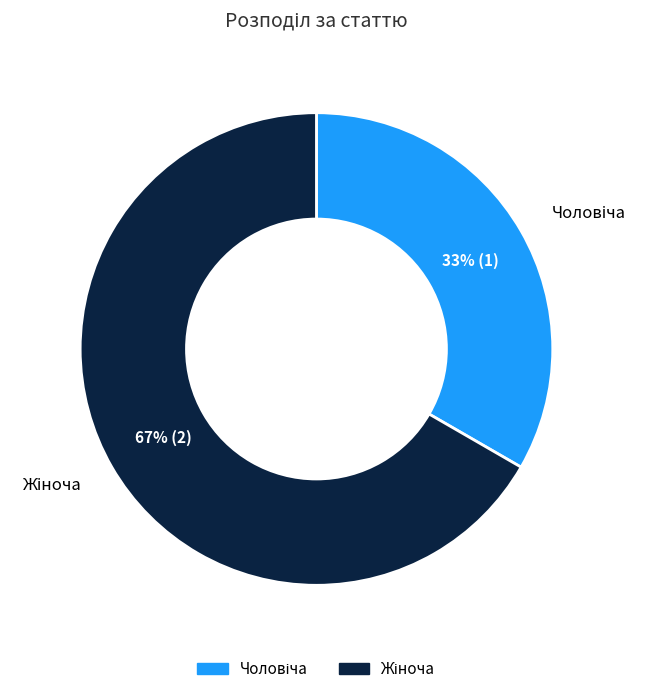

How many segments does this pie chart have?

2